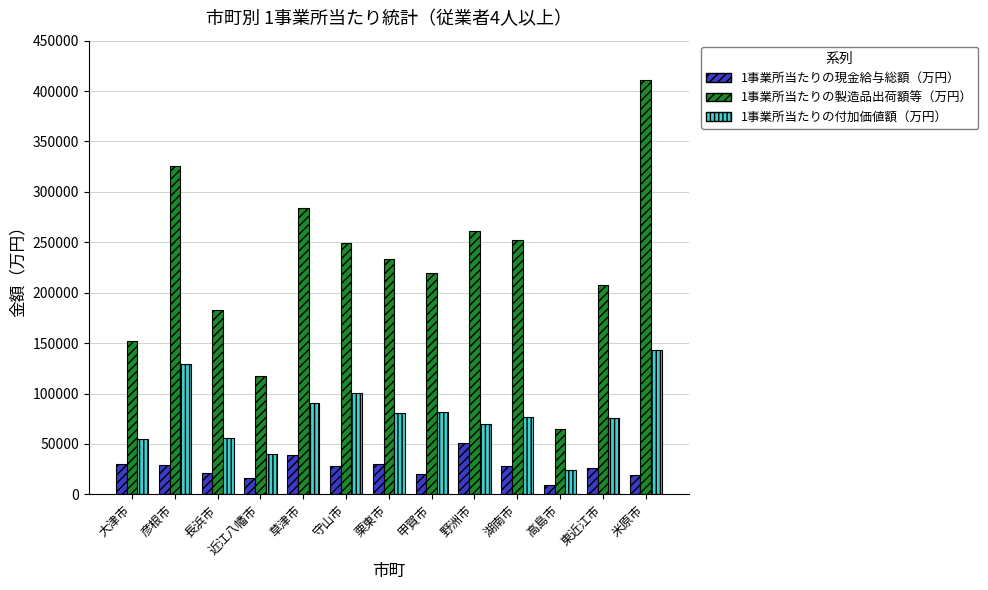

Are the bars horizontal?

No